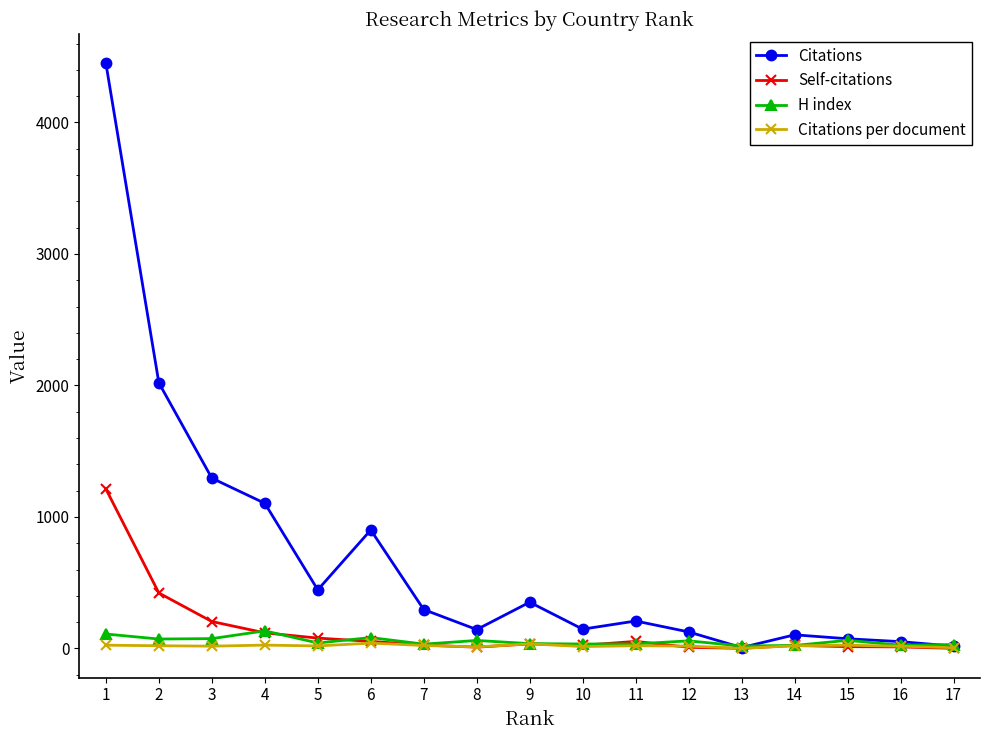

What is the value of the H index point at the 5th from the left?

42.0